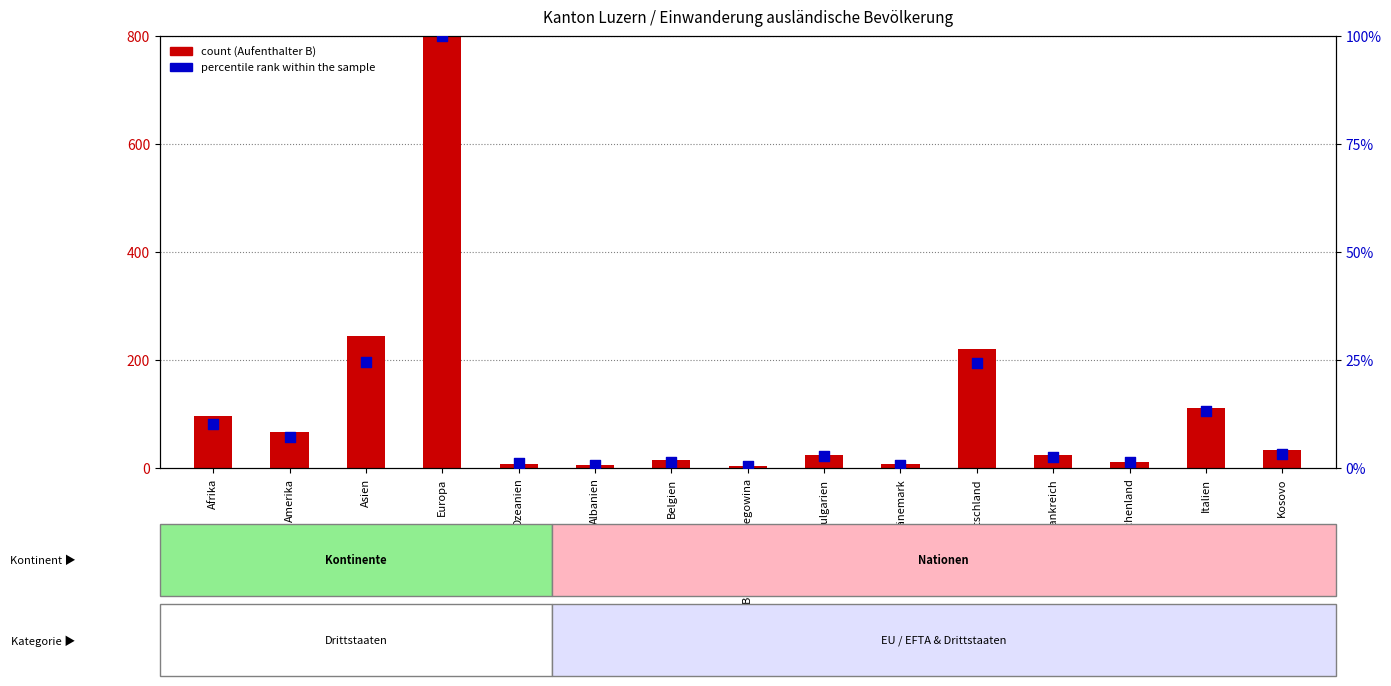

At how many categories does at least one series exceed 23?

9